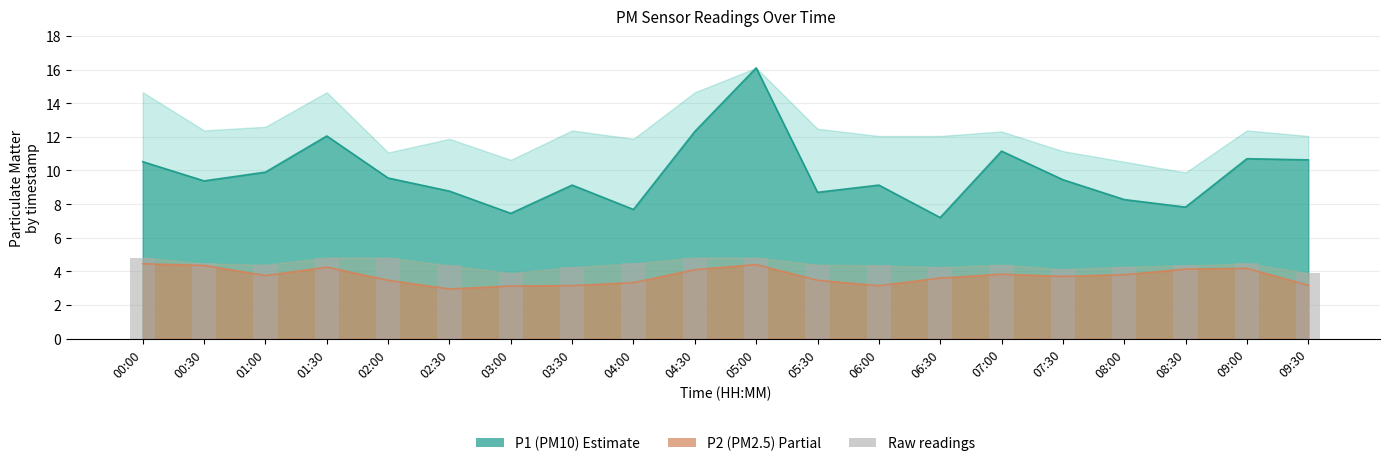

Where is the data nearest to the value 4?

03:00